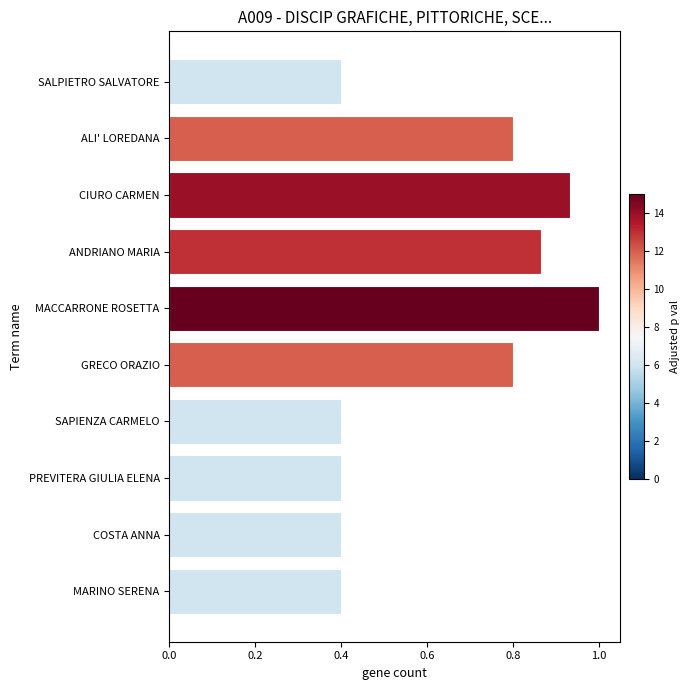

How many bars are there in total?

10